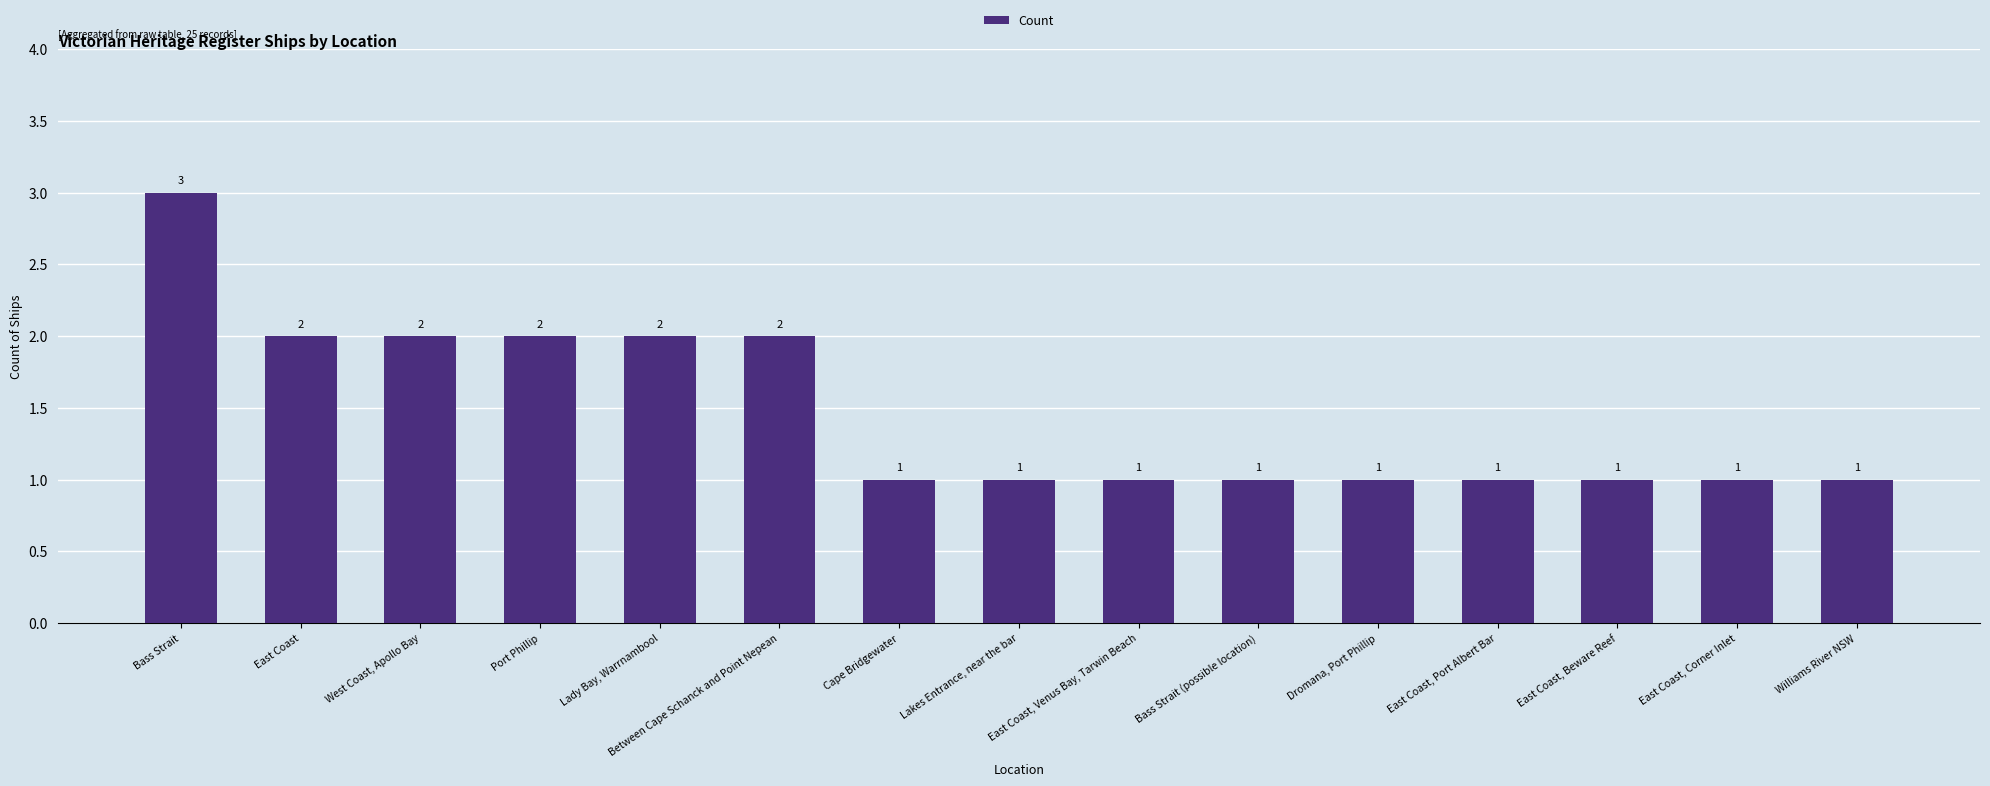

What position from the left is Lakes Entrance, near the bar?

8